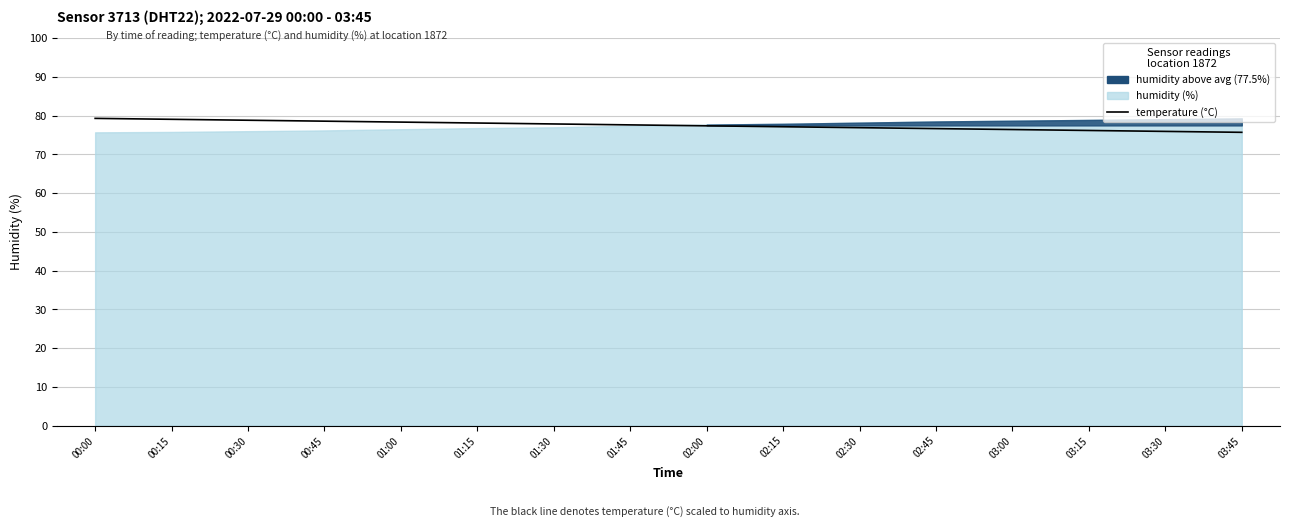

What is the ratio of the value at 03:45 to the value at 03:00?

1.0